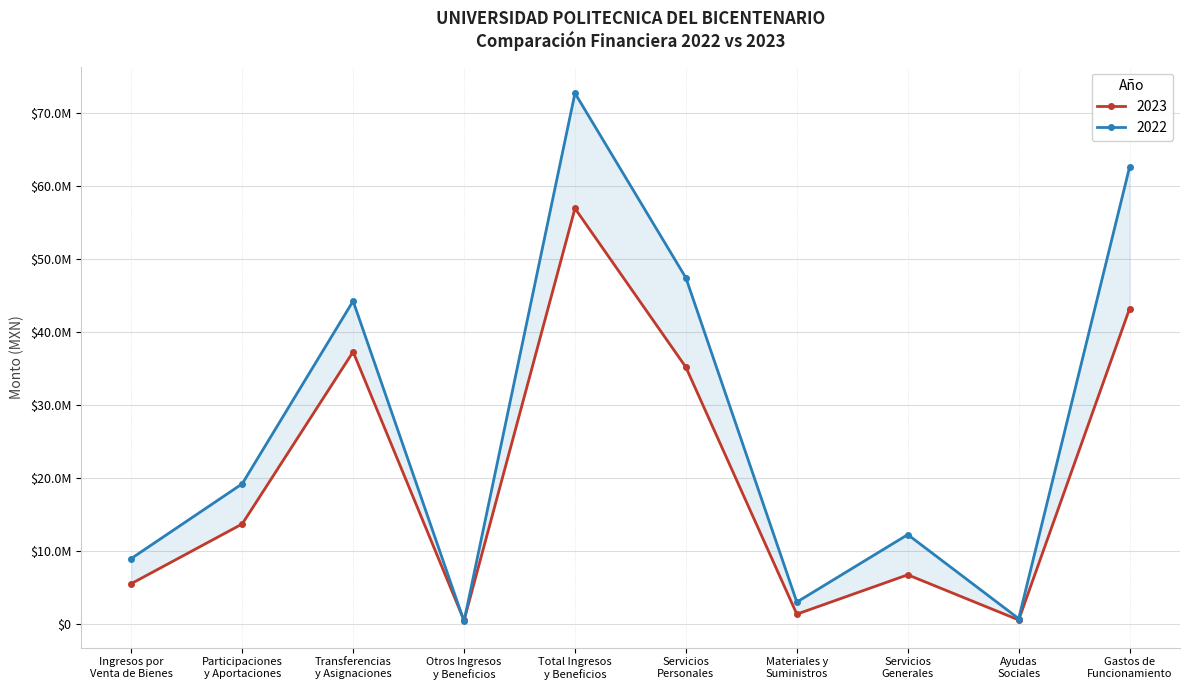

What is the label of the 7th point from the left?

Materiales y
Suministros